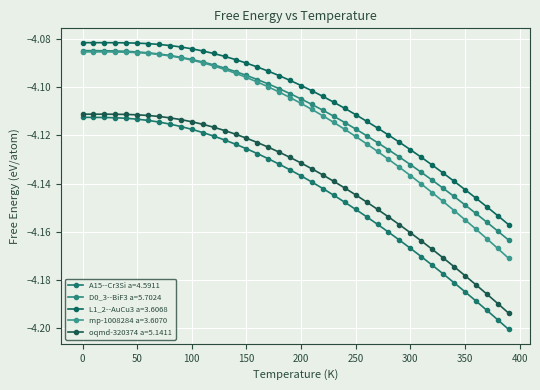

How many series are shown in this chart?

5